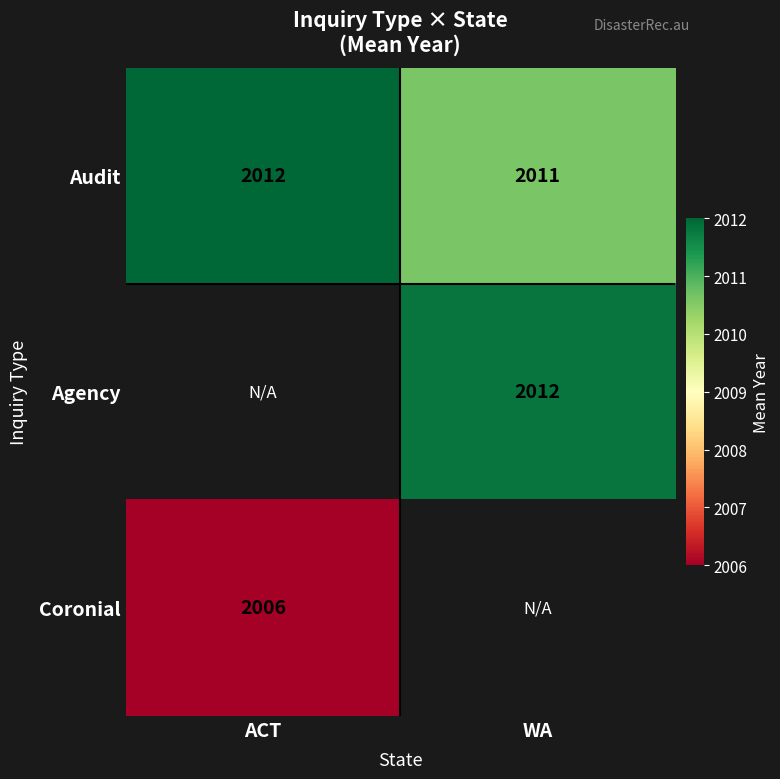

What is the highest value of the Audit series?

2012